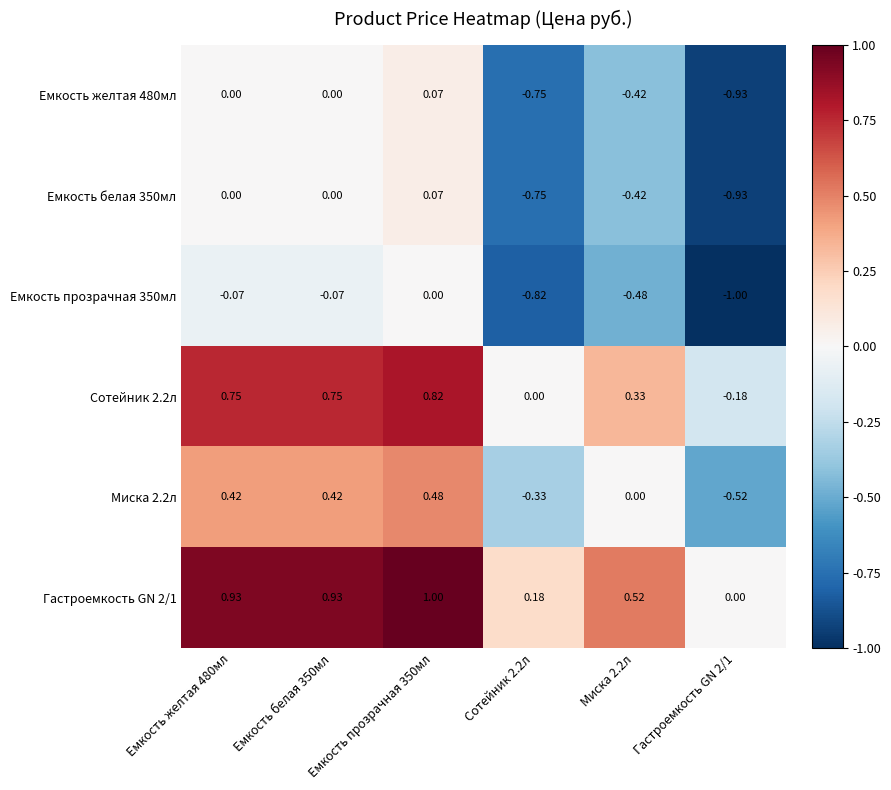

Is the value of Сотейник 2.2л at Емкость желтая 480мл greater than the value of Гастроемкость GN 2/1 at Емкость белая 350мл?

No